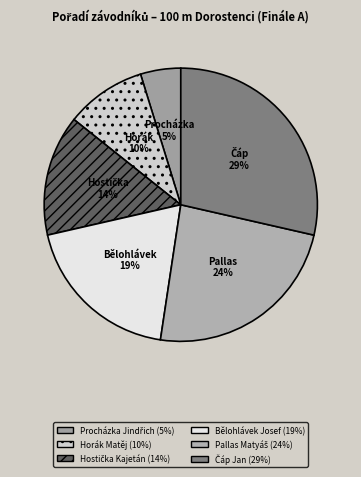

Rank the categories by value from lowest to highest.

Procházka Jindřich, Horák Matěj, Hostička Kajetán, Bělohlávek Josef, Pallas Matyáš, Čáp Jan